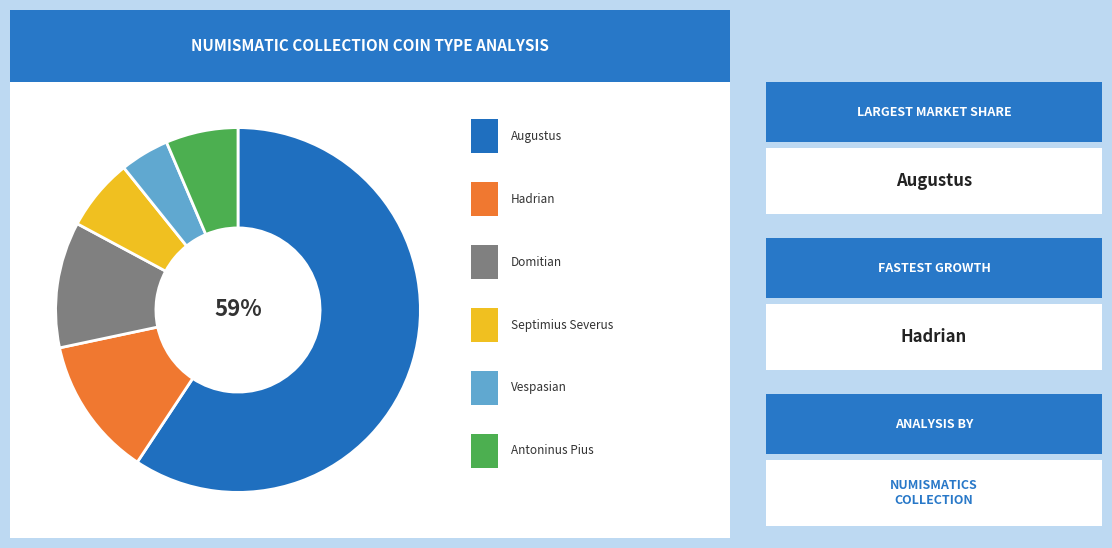

Is there any slice that represents more than half of the pie?

Yes